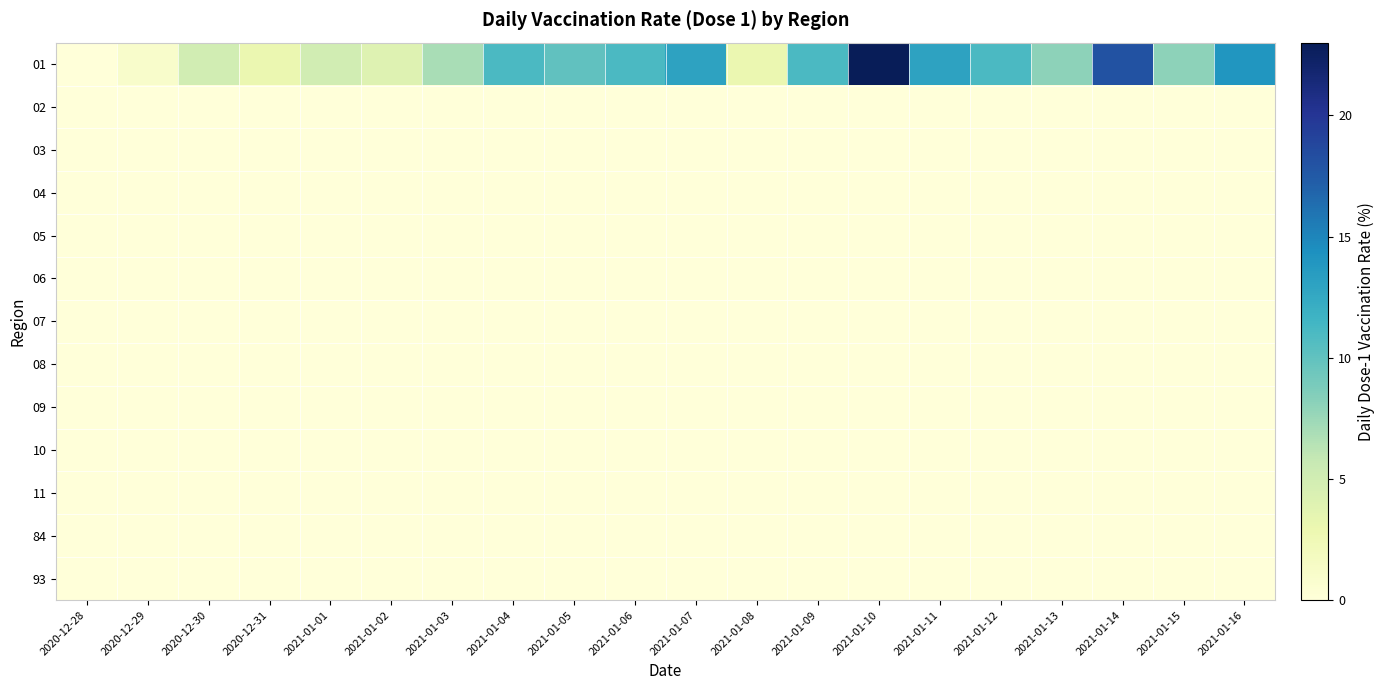

How many data points does each series have?

20